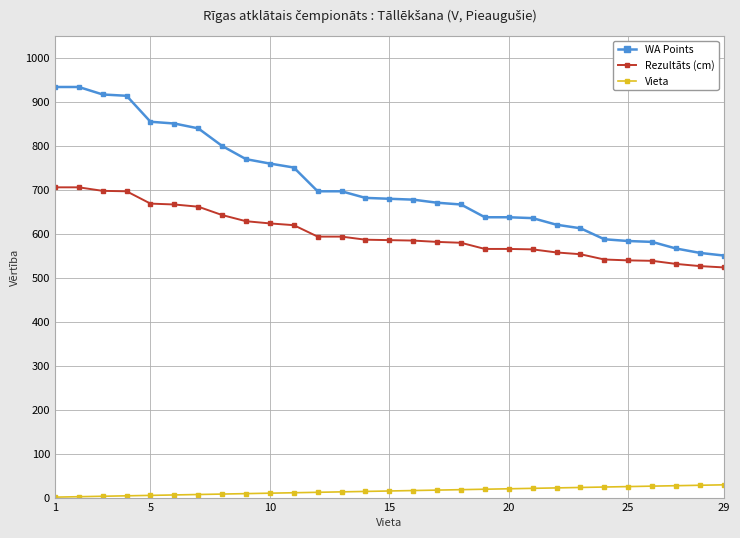

What is the maximum value for Vieta?

29